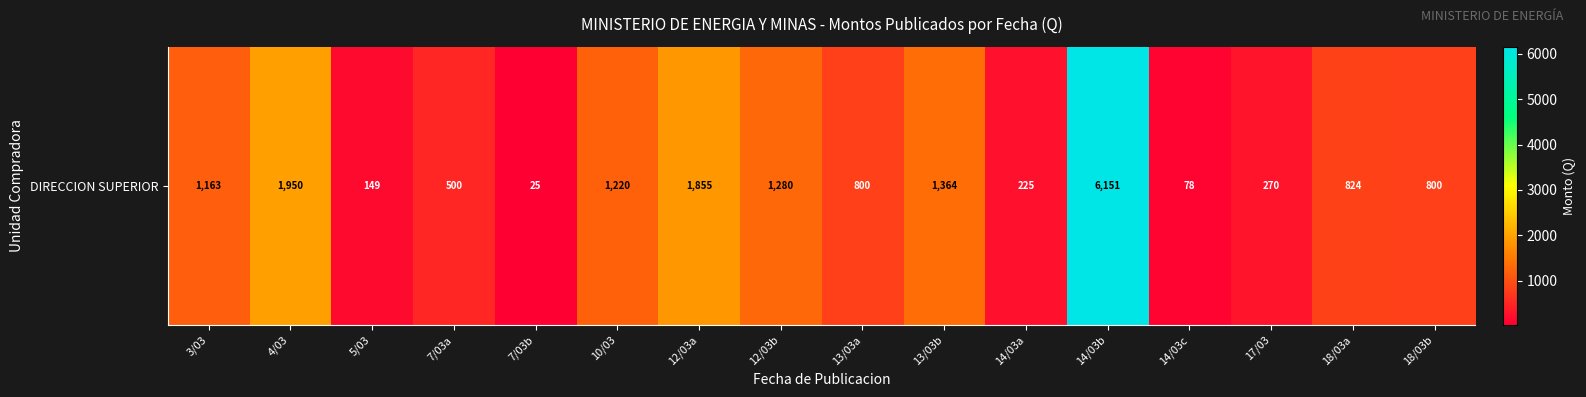

What is the difference between the second highest and minimum values?

1925.0